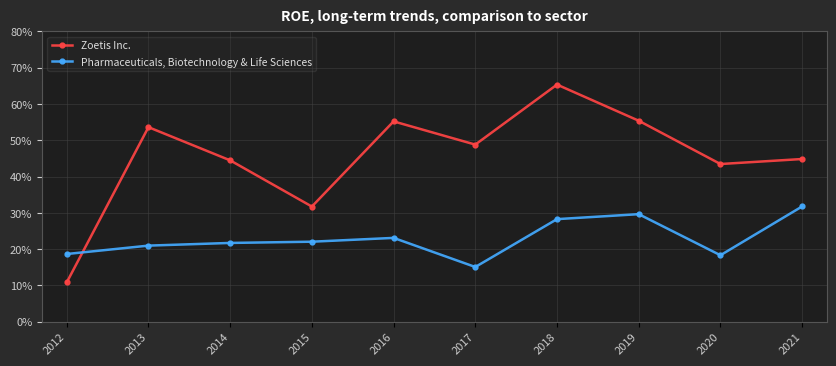

At which category is the sum across all series the highest?

2018